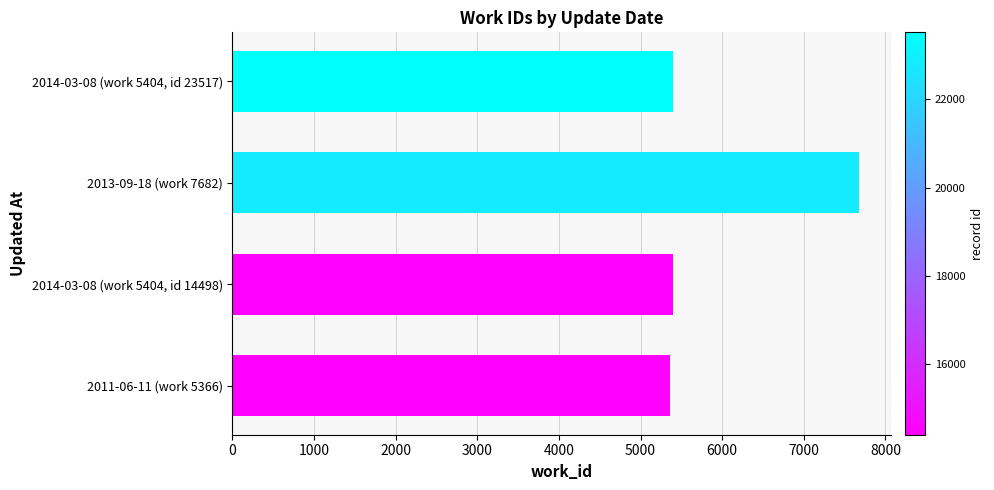

How many data points are less than 5404?

1